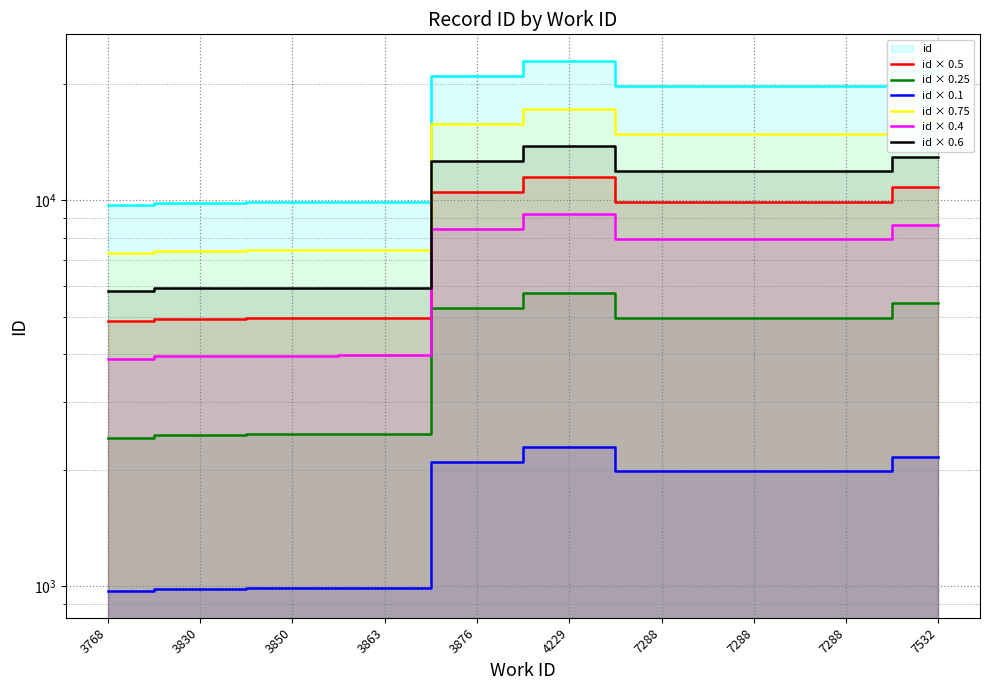

True or false: id × 0.1 has a value of 986.0 at 3830.

True